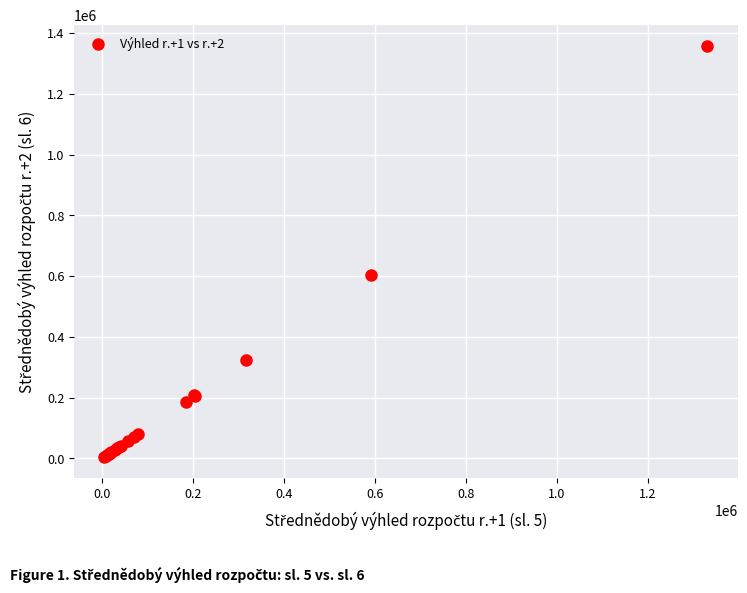

What Y value in the scatter plot is closest to 681493?

604200